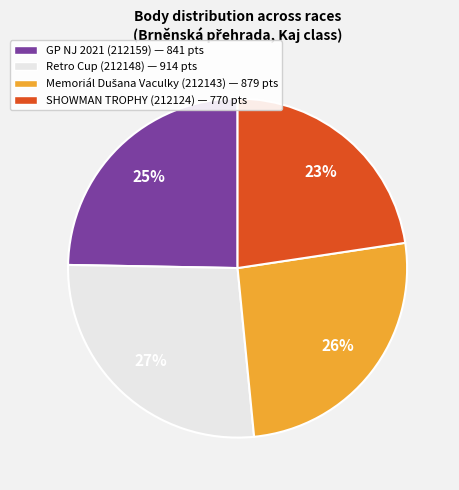

Is it true that Retro Cup (212148) — 914 pts is 27% of the pie?

True